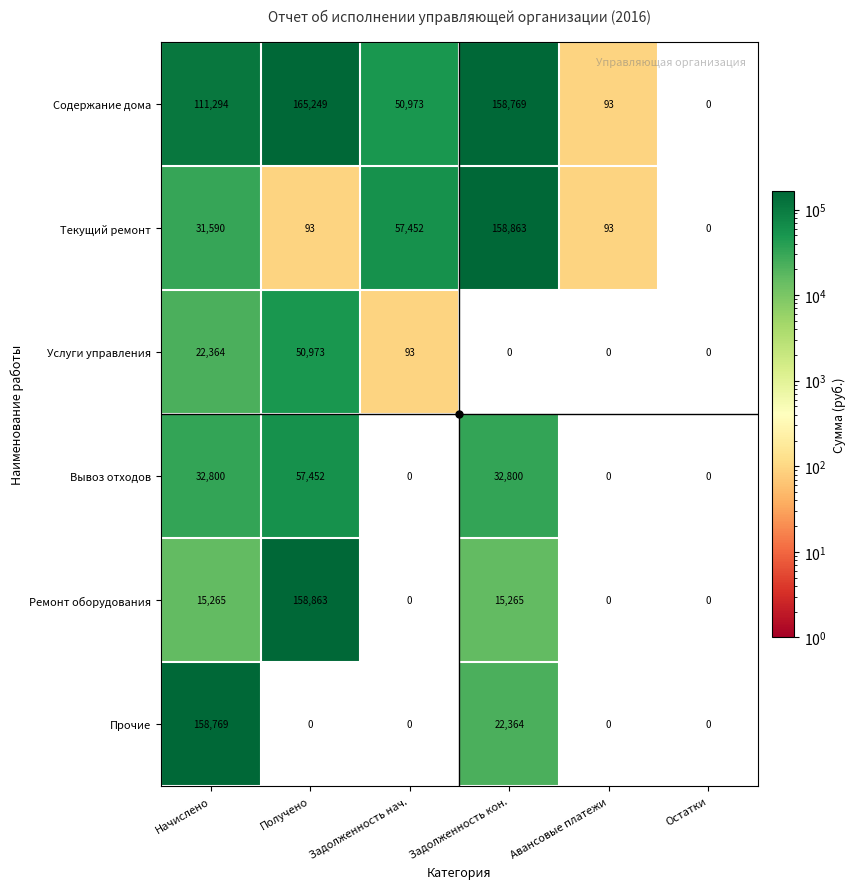

What value does the Содержание дома series have at Начислено?

111294